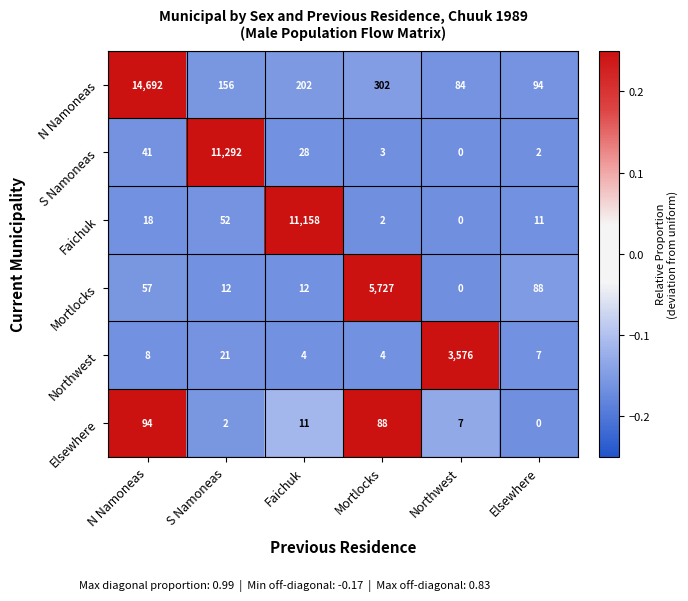

The N Namoneas series shows 302 at Mortlocks. True or false?

True